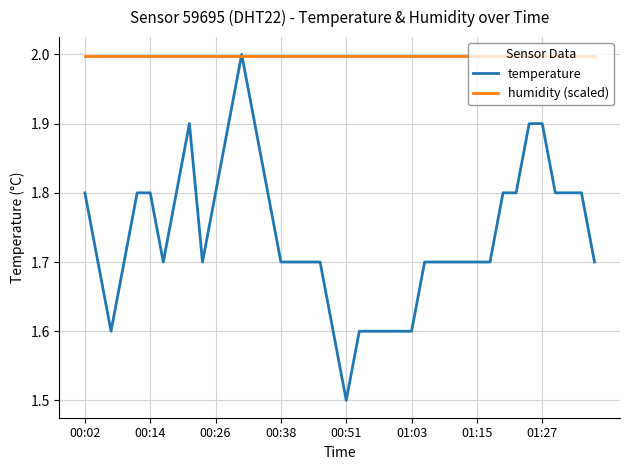

What are all the series names shown in the legend?

temperature, humidity (scaled)